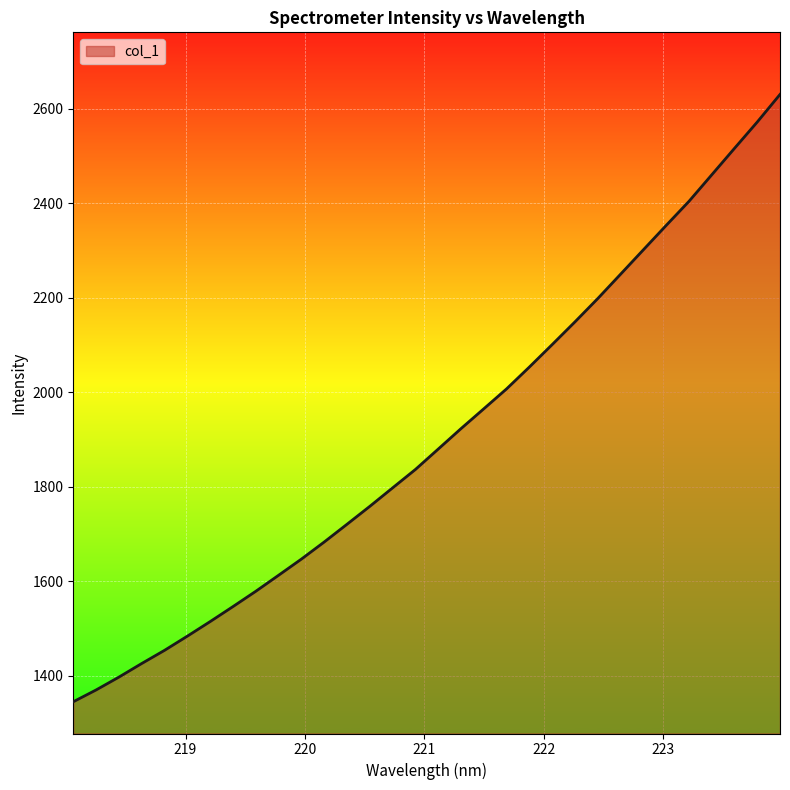

Count the number of categories in the chart.

32